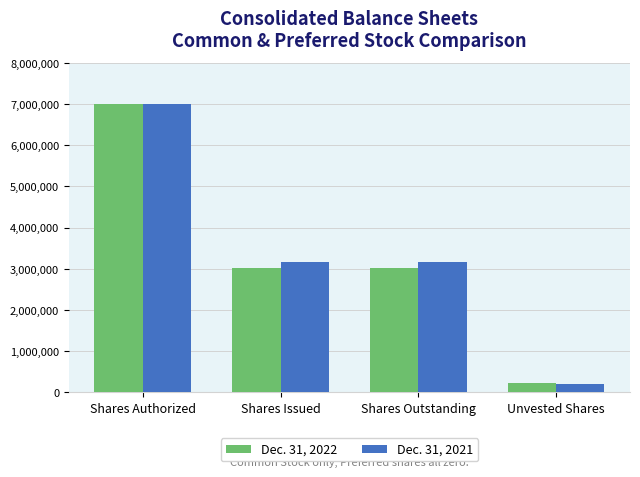

At which category does the chart reach its peak across all series?

Shares Authorized